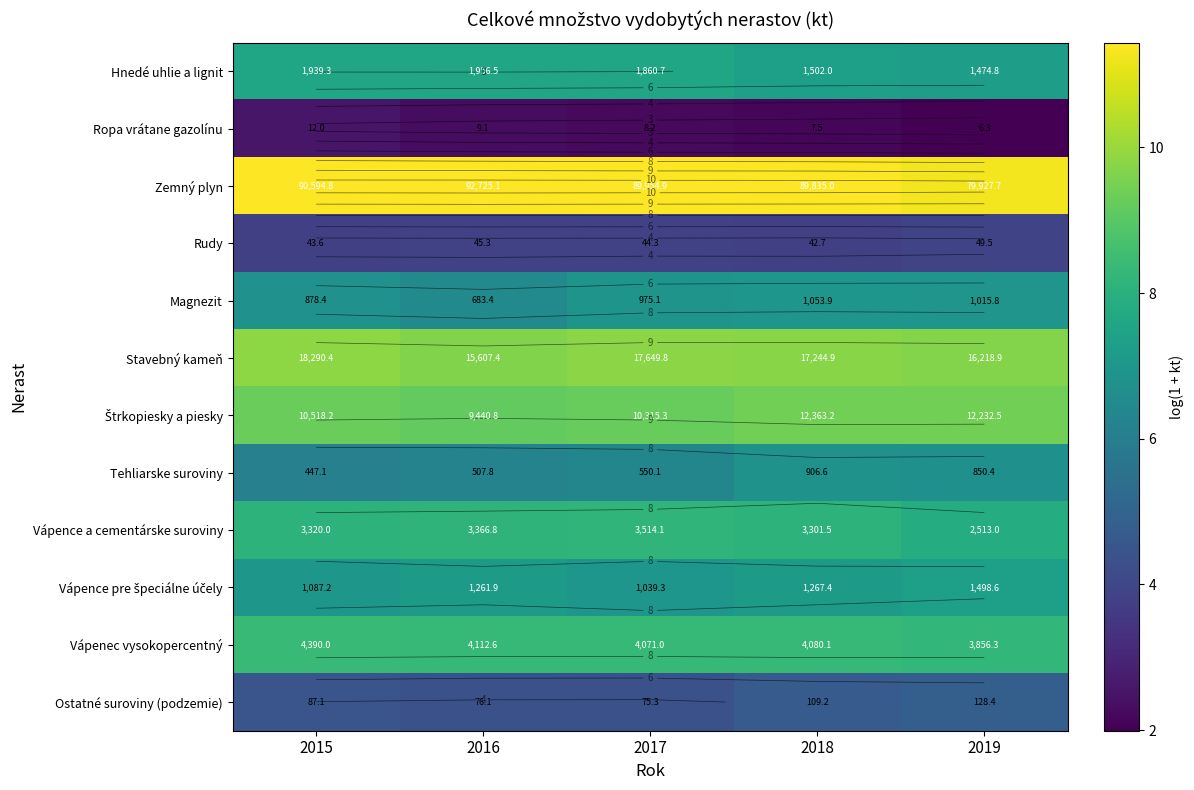

Between 2018 and 2017, which is larger?

2017